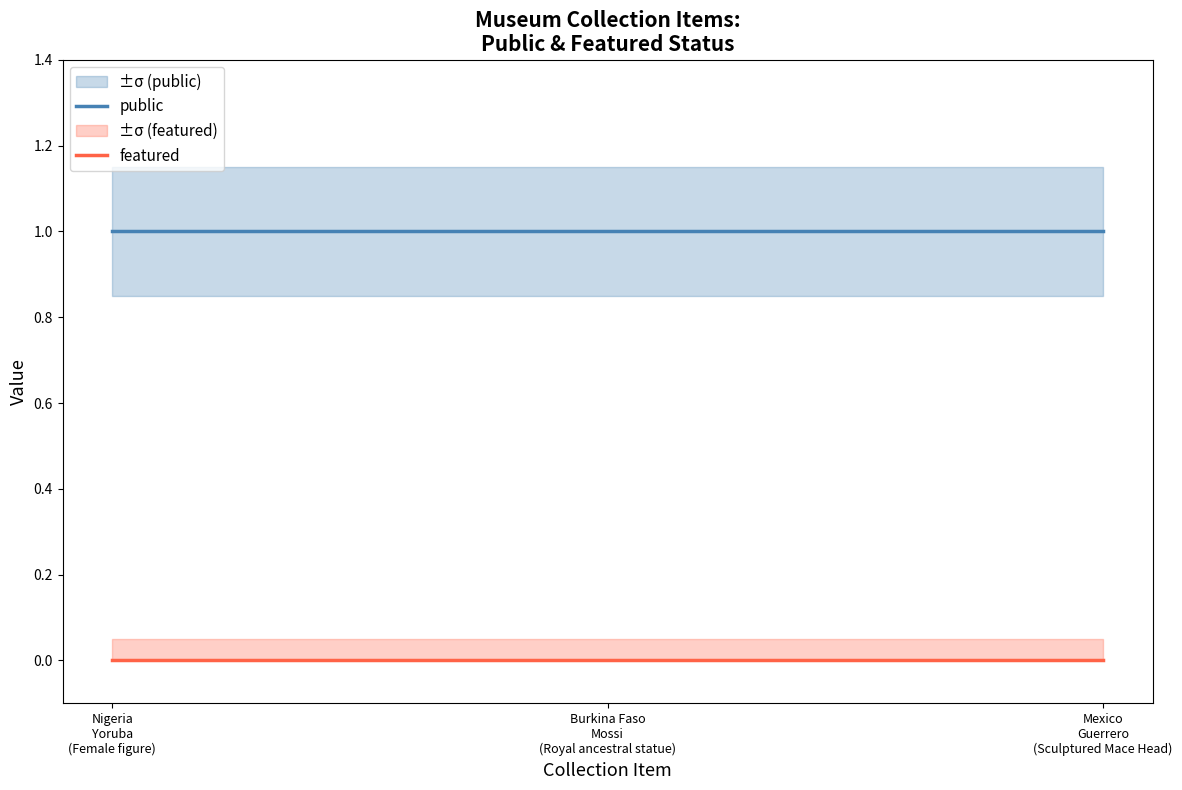

At which category does the chart reach its minimum across all series?

Nigeria Yoruba (Female figure)